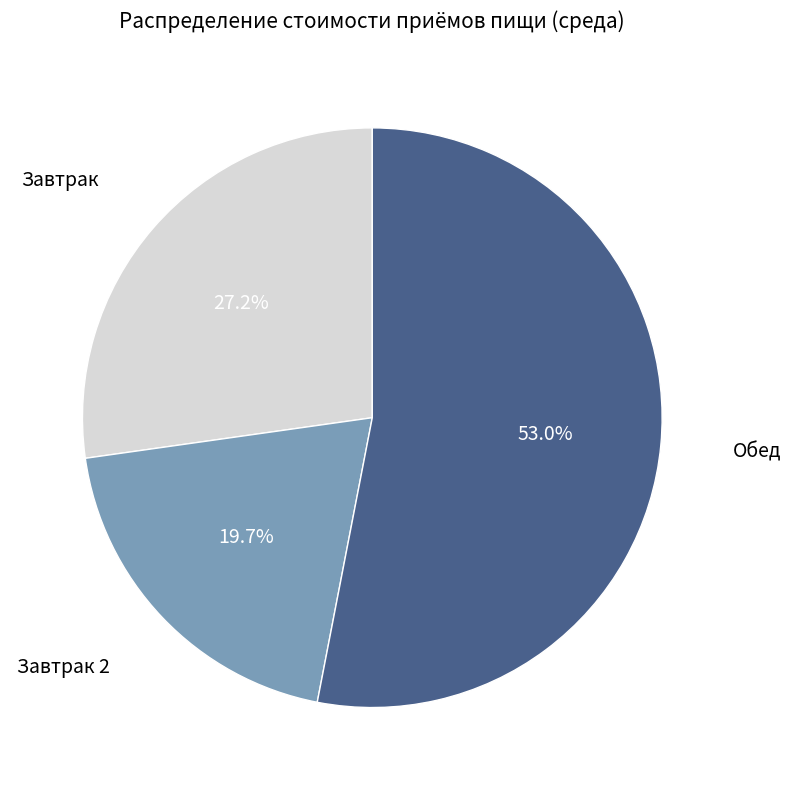

How many slices are in this pie chart?

3